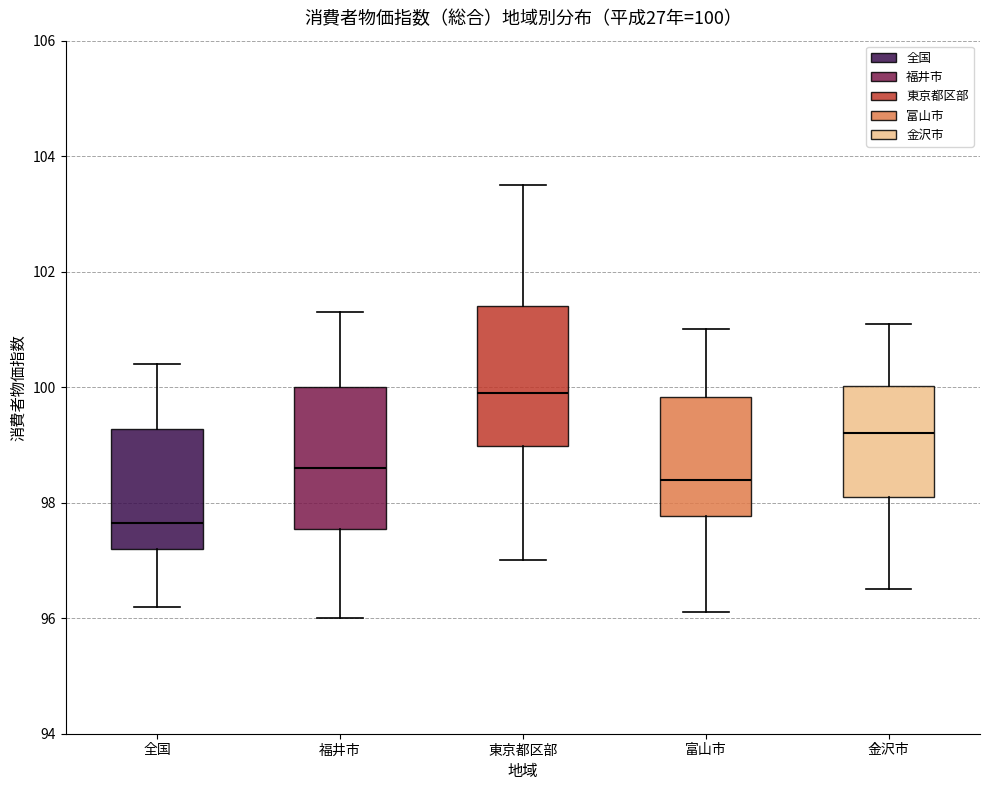

Which box has the lowest median line?

全国